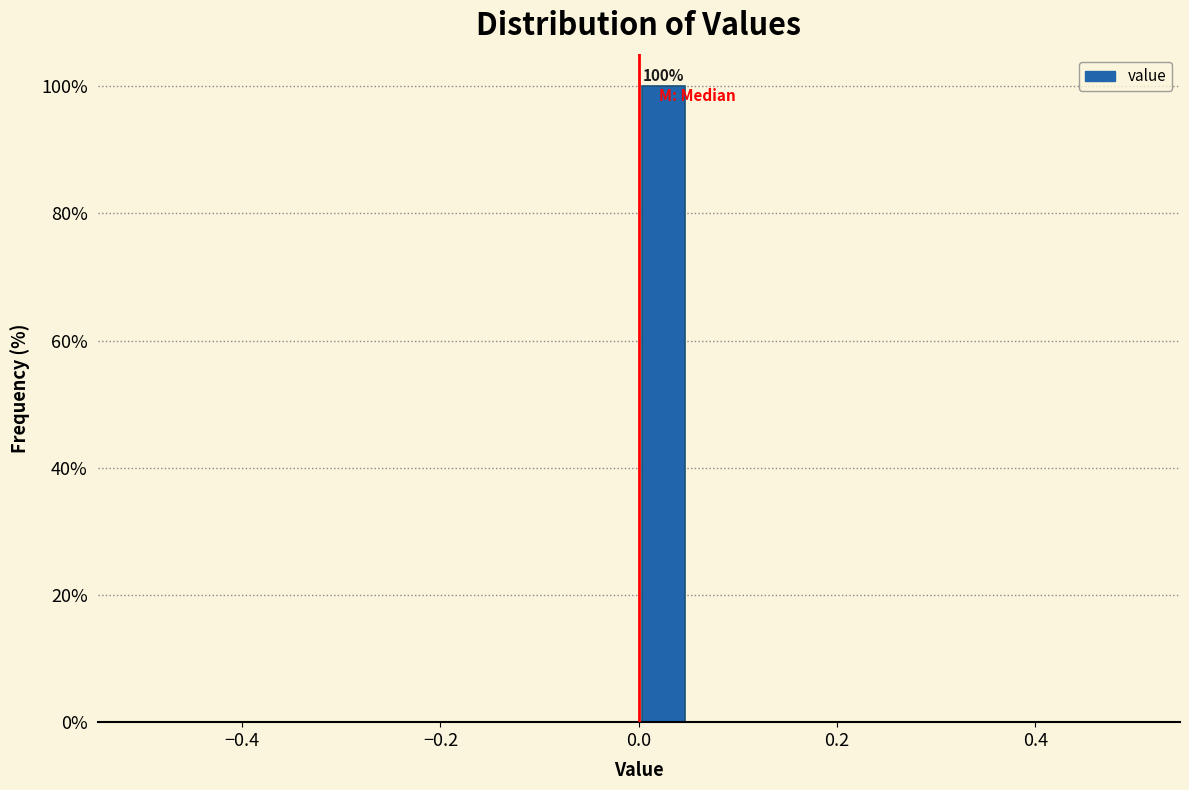

Around what value on the x-axis is the tallest bar? Give the approximate position of its centre, as read against the axis.

0.02